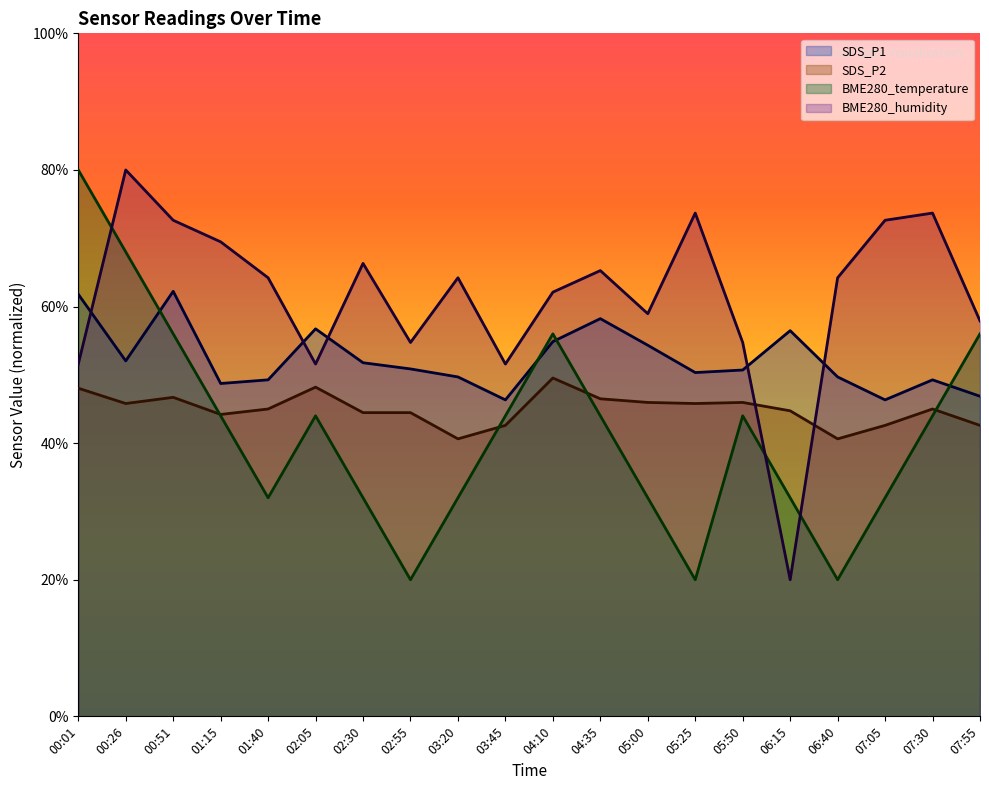

What is the sum of the BME280_temperature values at 06:15 and 05:50?

76.0